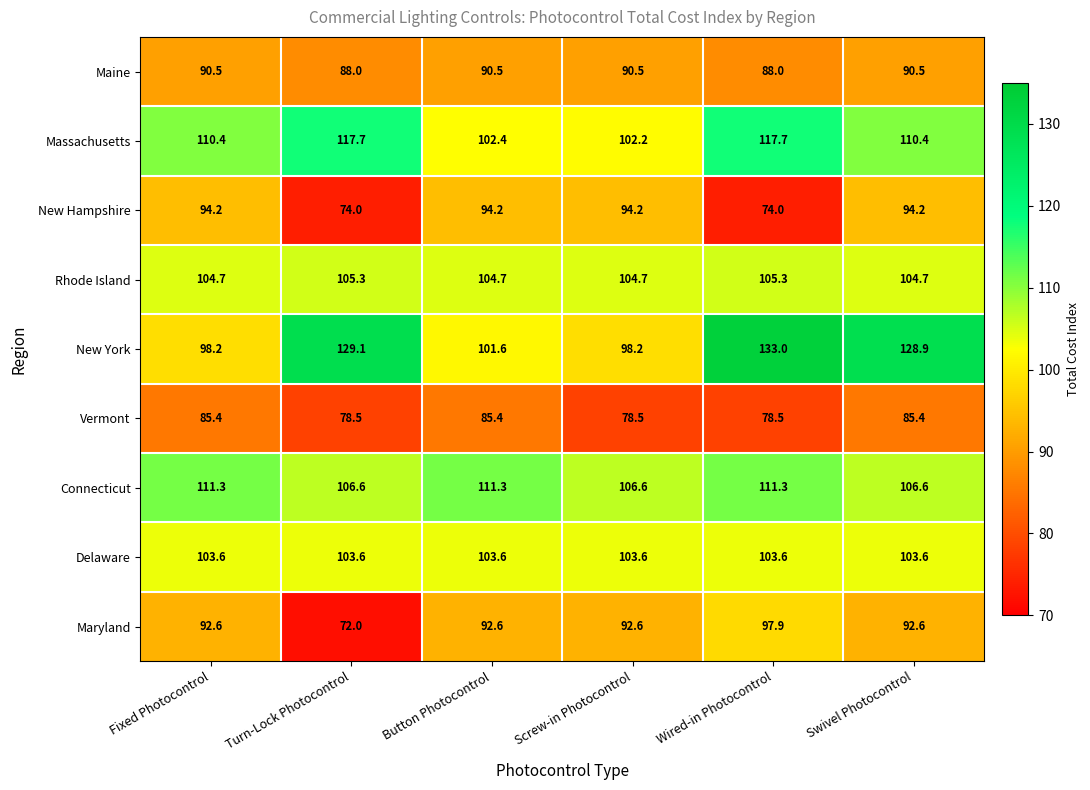

Rank the series at Swivel Photocontrol from lowest to highest value.

Vermont, Maine, Maryland, New Hampshire, Delaware, Rhode Island, Connecticut, Massachusetts, New York